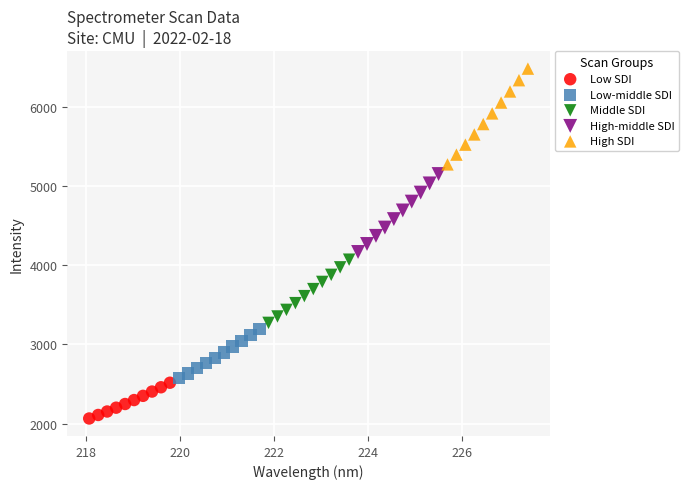

Which series has the widest spread of Y values?

High SDI